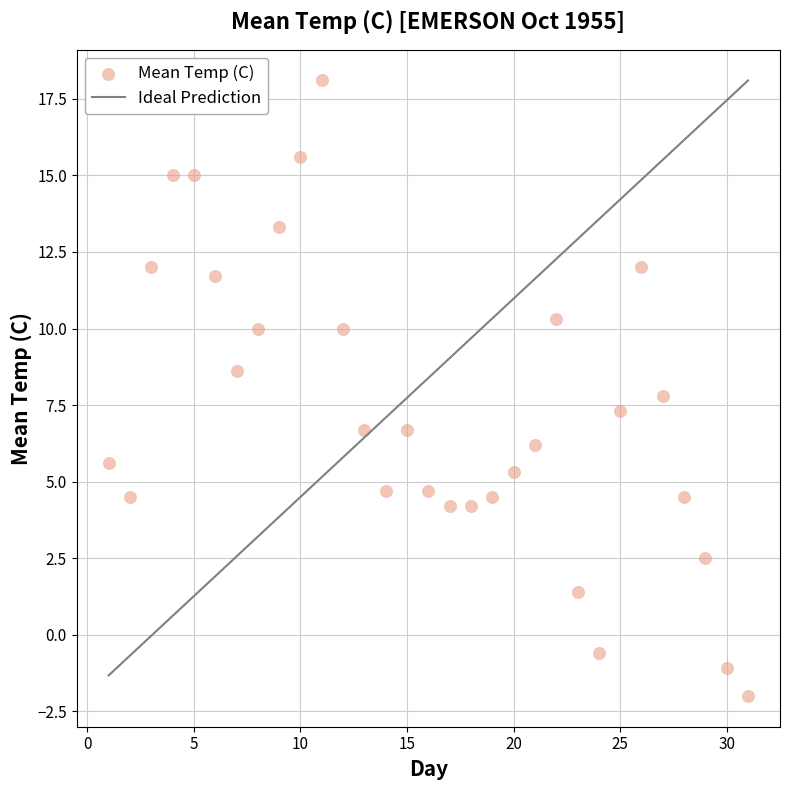

What is the range of Y values (max minus min)?

20.1